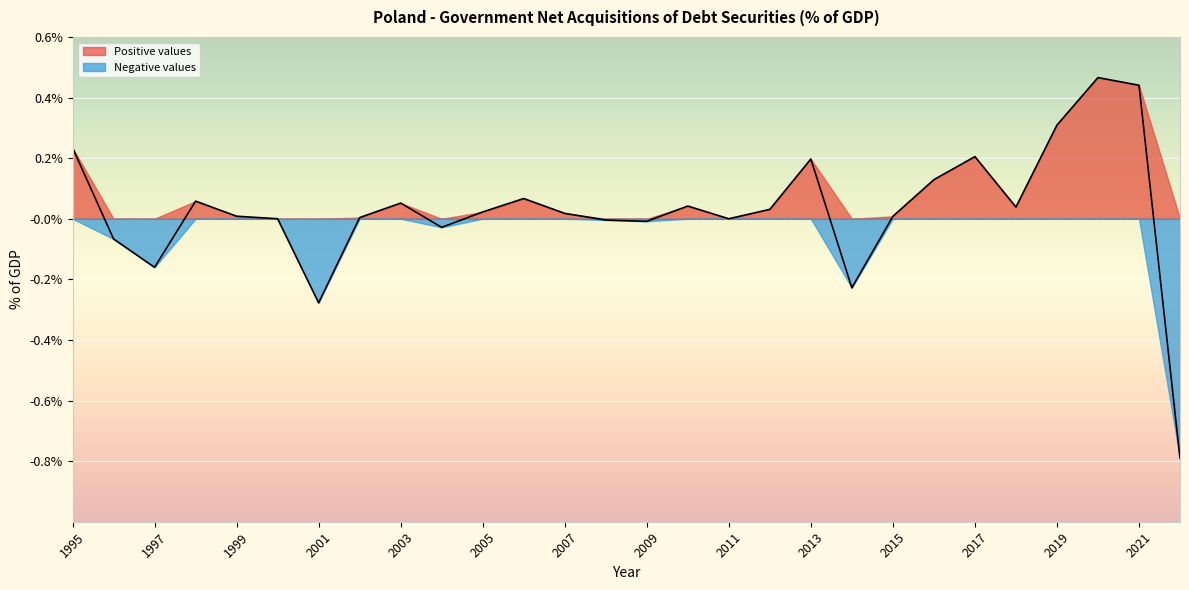

How many negative values are there?

9